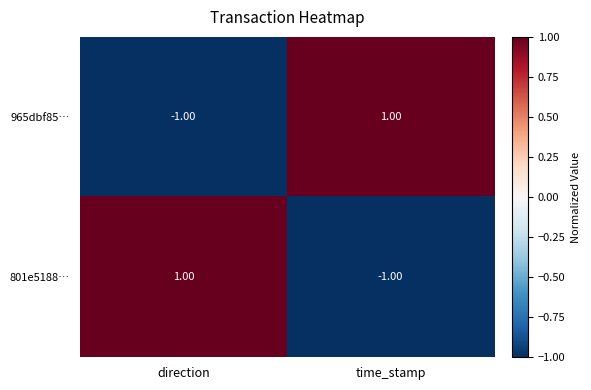

Count the number of categories in the chart.

2